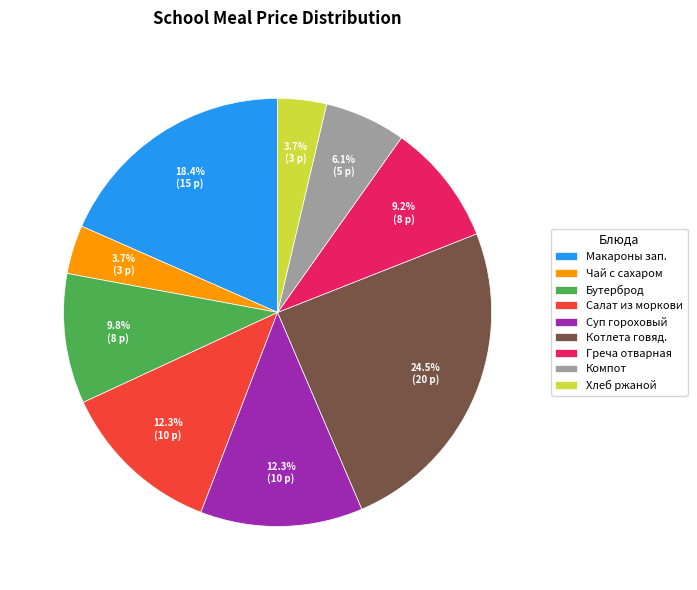

What is the ratio of the value at Макароны зап. to the value at Чай с сахаром?

5.0